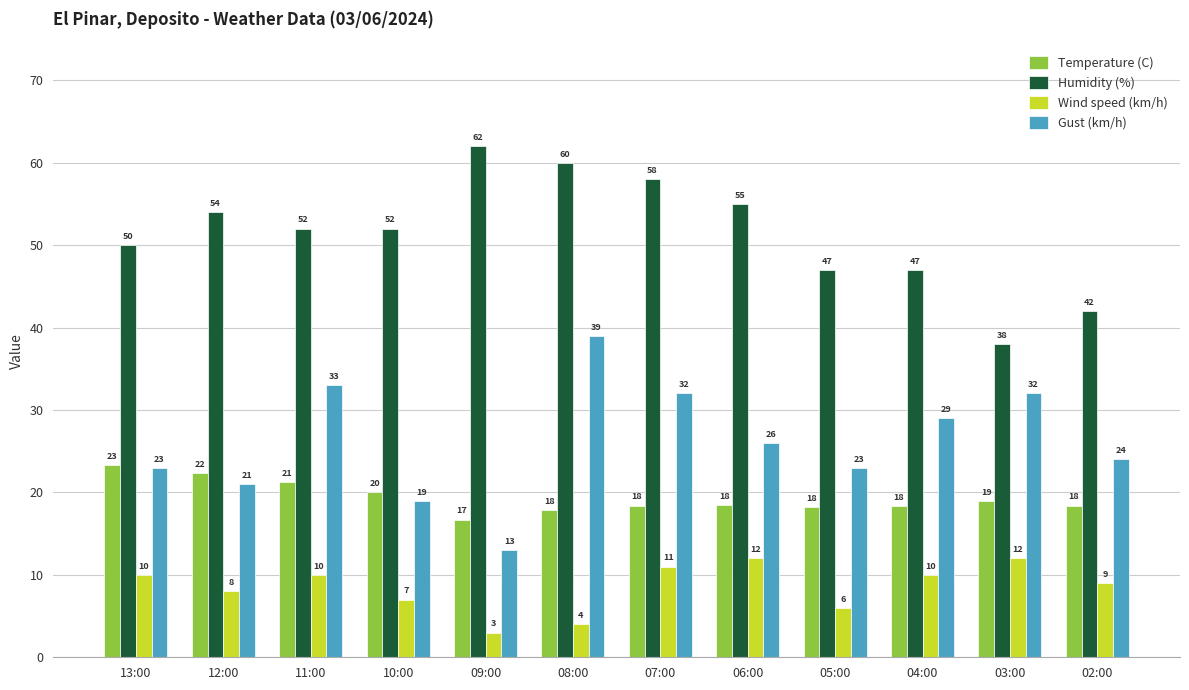

The value of Gust (km/h) at 13:00 is 23.0. True or false?

True